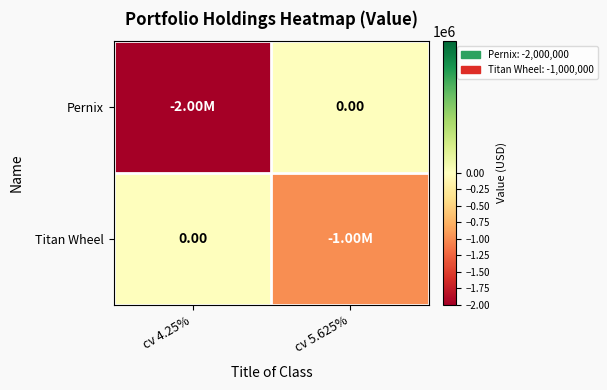

The value of Titan Wheel at cv 5.625% is -1000000. True or false?

True